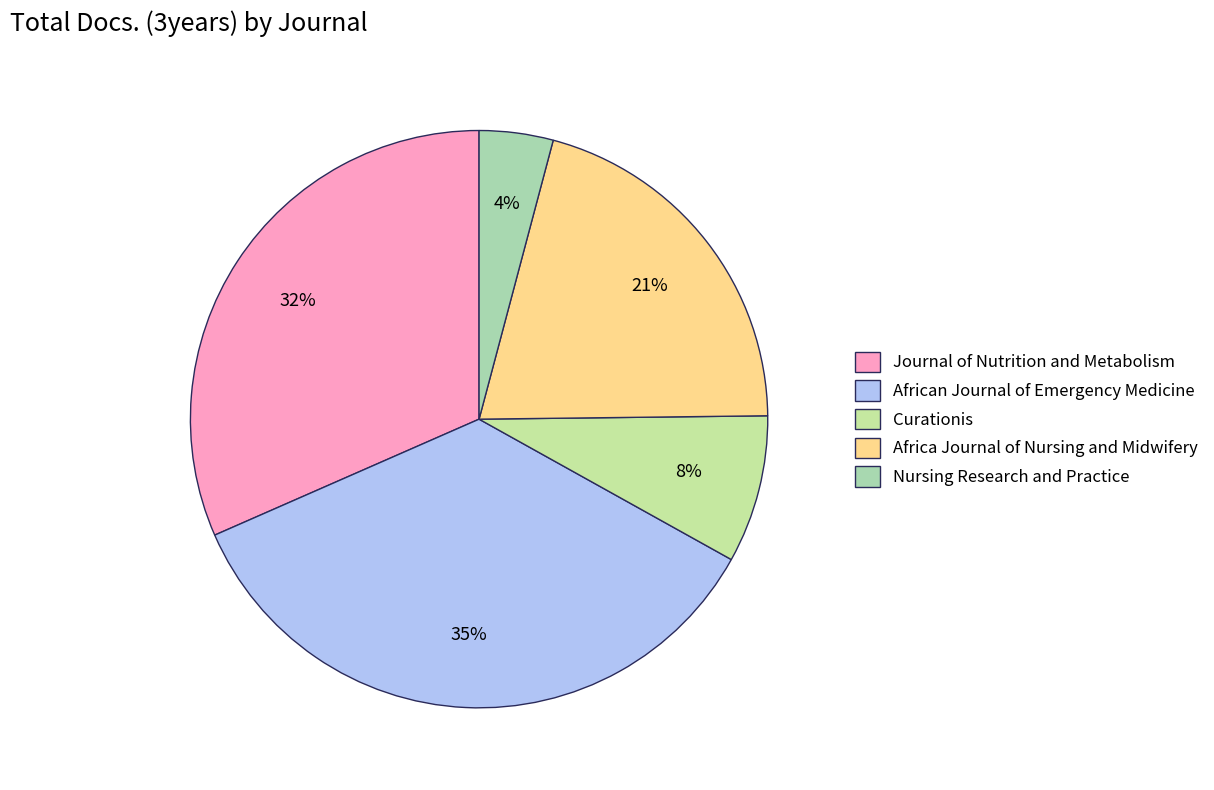

To the nearest percent, what is the difference between the largest and smallest slice percentages?

31%